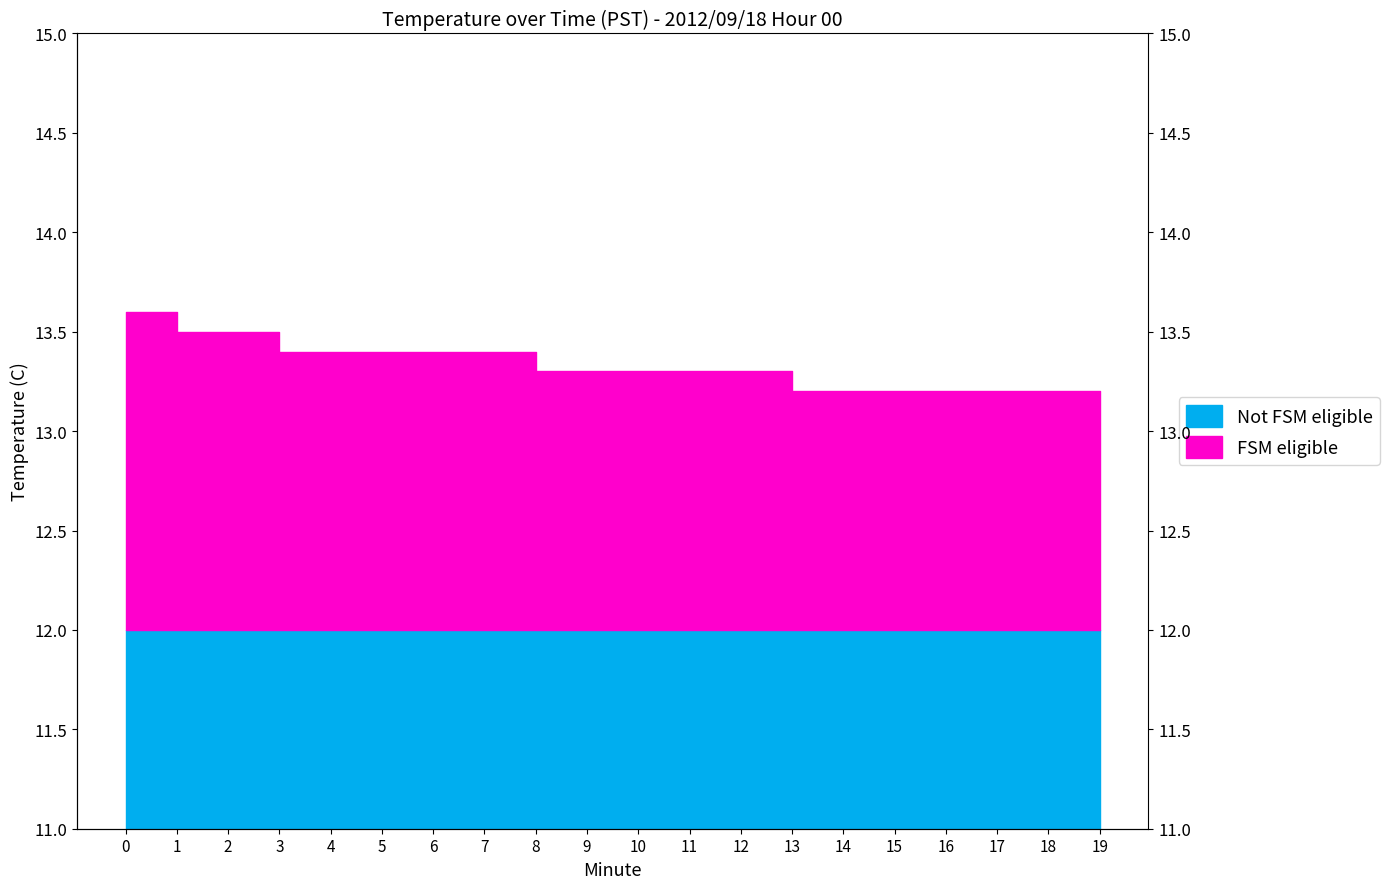

True or false: the data shows 21.6 at 15.

False